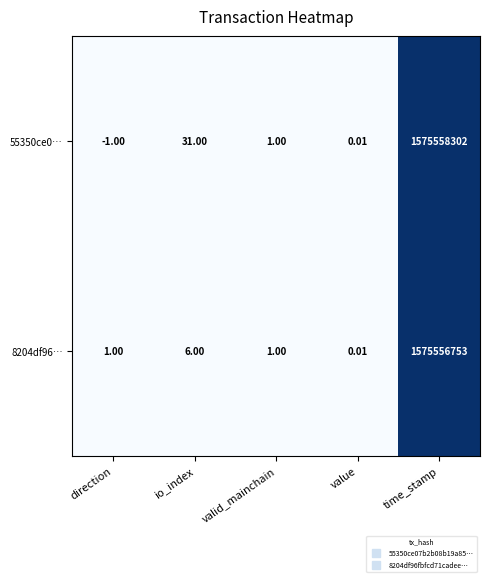

What is the maximum value shown in the chart?

1575558302.0